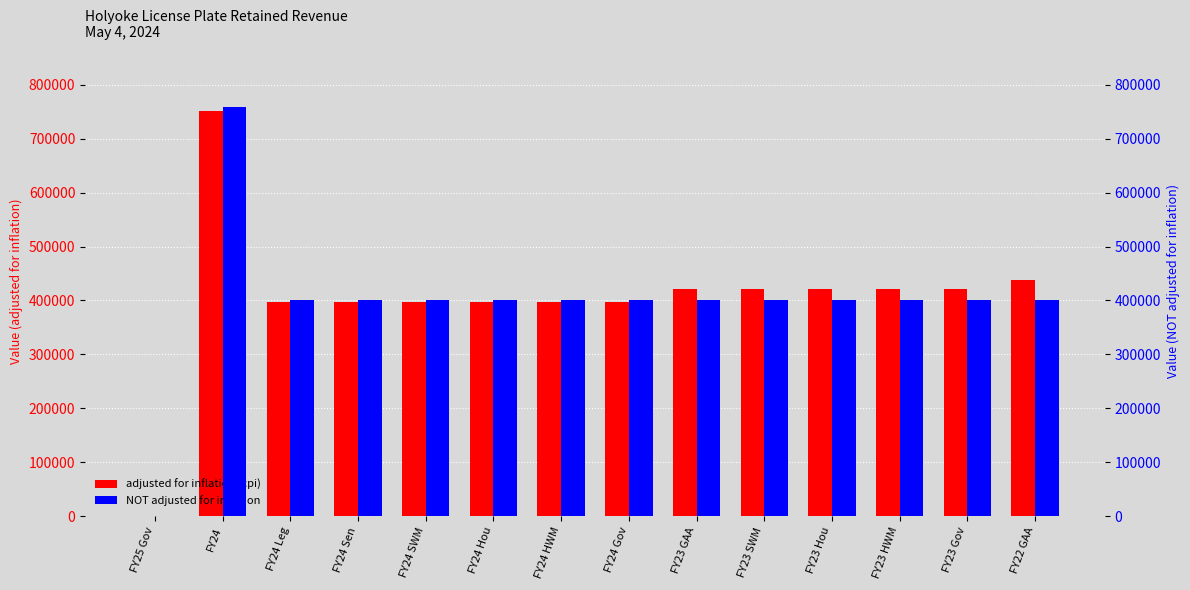

Between FY23 Gov and FY24 Sen, which is larger?

FY23 Gov